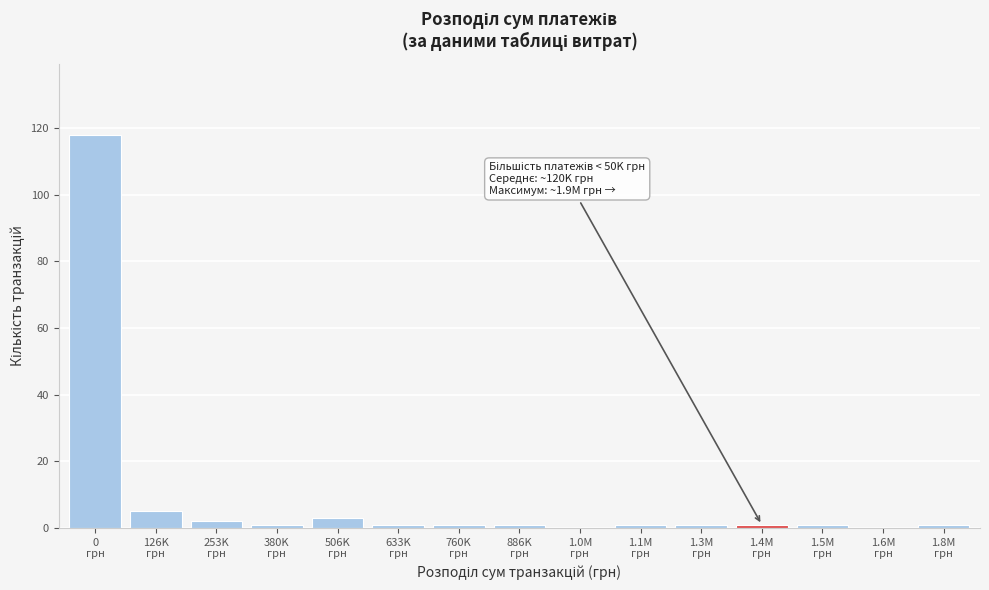

What is the greatest value displayed?

118